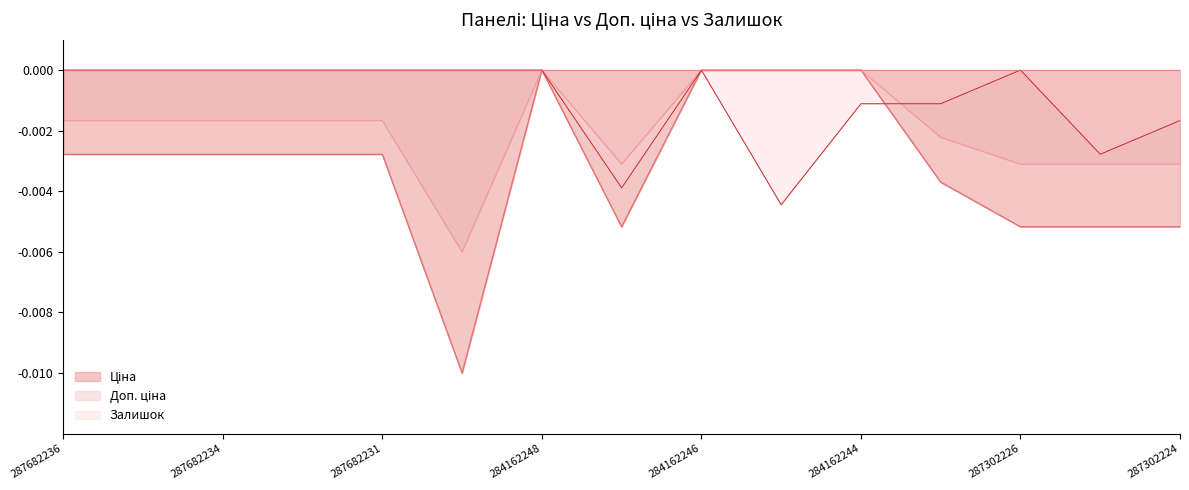

Which has a higher value, 287682234 or 287302224?

287682234